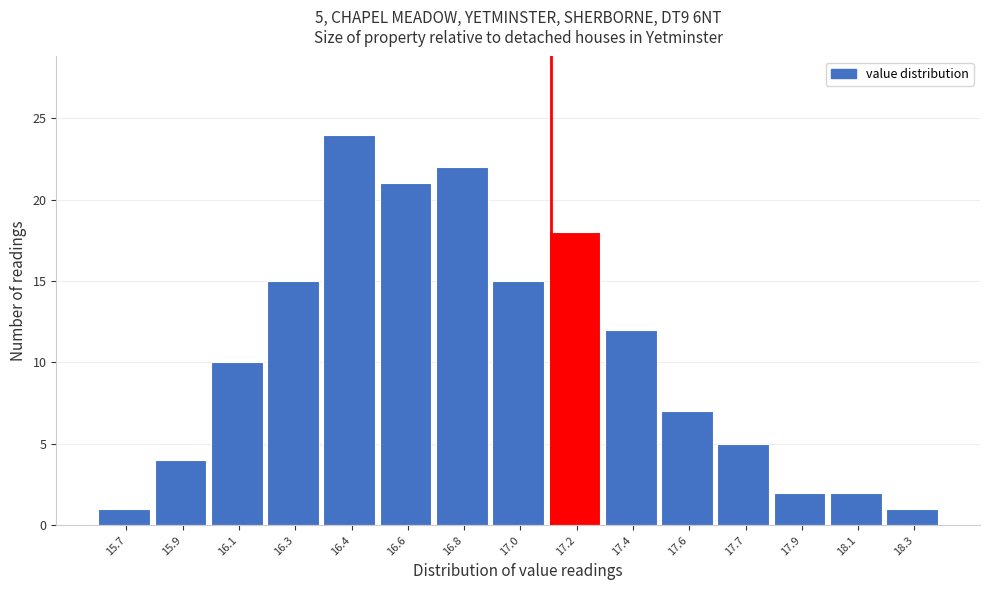

Reading left to right, what are all the values shown in this chart?

1	4	10	15	24	21	22	15	18	12	7	5	2	2	1